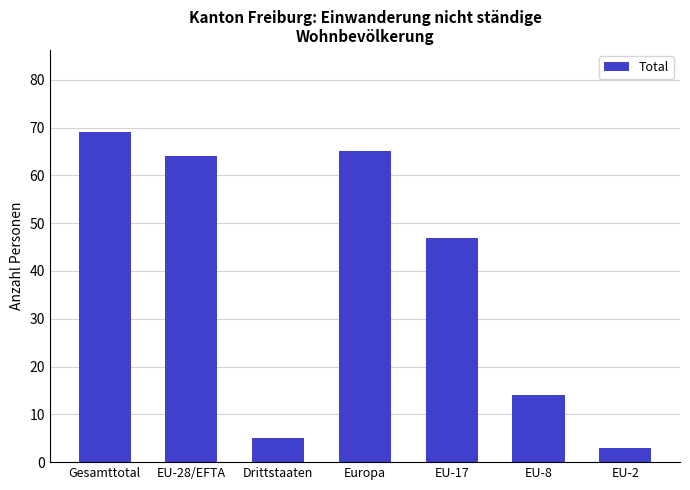

How many categories are shown in the chart?

7